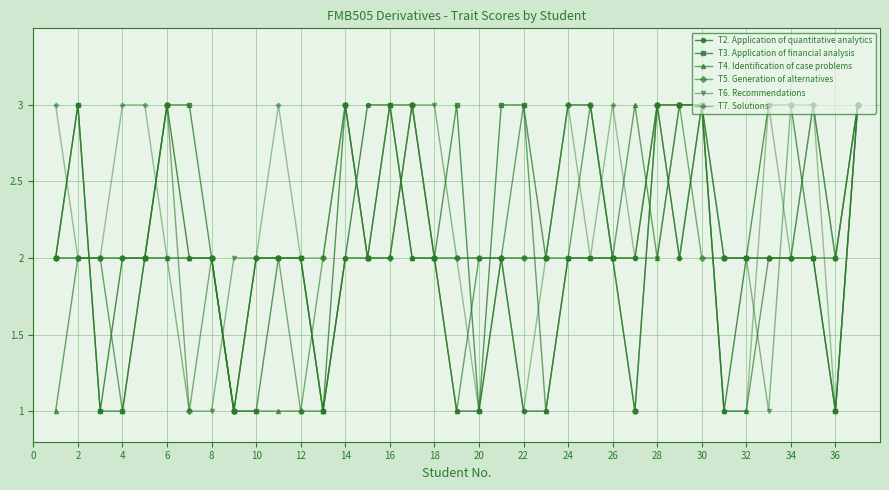

True or false: T6. Recommendations has more than 0 interior local peaks.

True